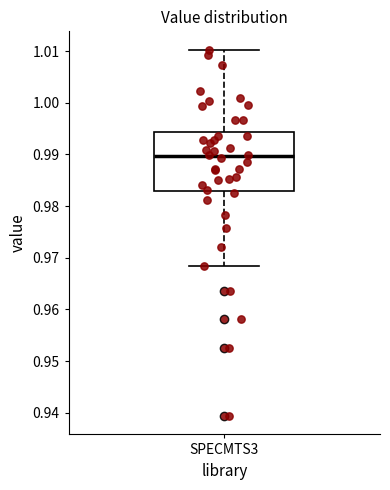

Transcribe this box plot: give where the median line is, the range the box spans, and where the two whiskers end, as read against the y-axis. The values are not printed on the chart, so give them approximately, as read against the axis.

median 0.990, box 0.983 to 0.994, whiskers 0.968 to 1.010